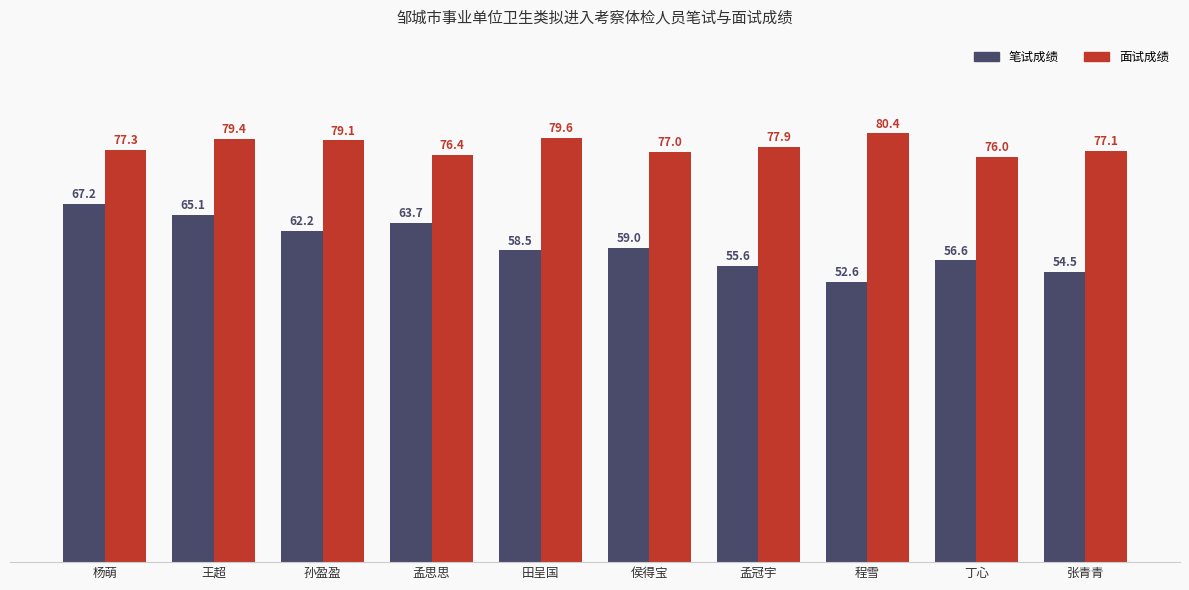

Which series has the largest range (max minus min)?

笔试成绩